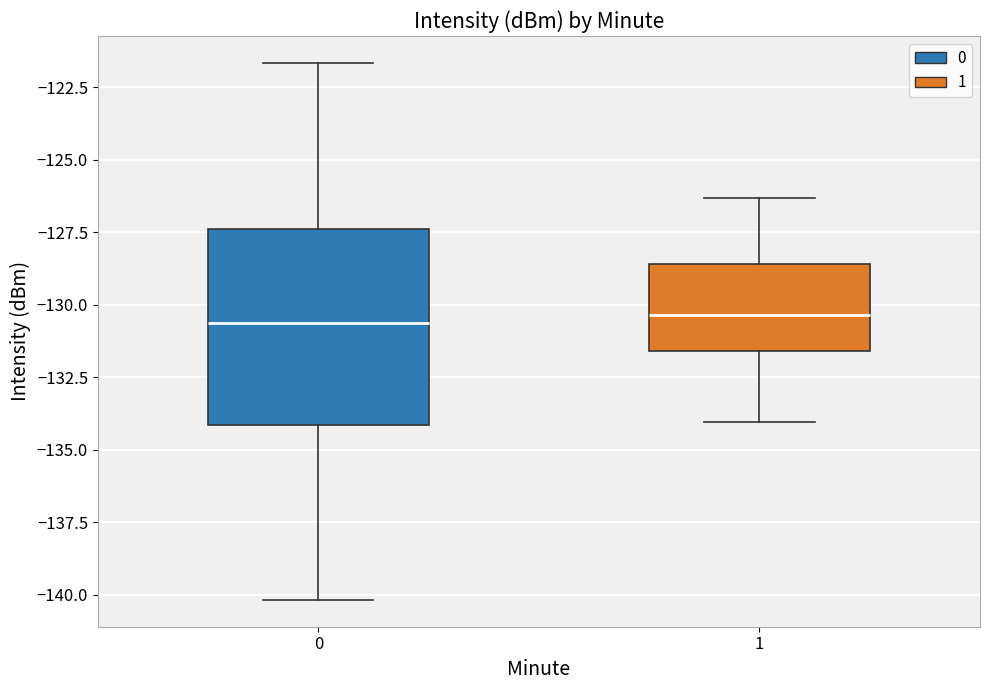

Reading left to right, read every box against the y-axis: the position of its median line, the range the box covers, and the ends of its whiskers. The values are not printed on the chart, so give them approximately, as read against the axis.

0: median -130.5, box -134.0 to -127.5, whiskers -140.0 to -121.5
1: median -130.5, box -131.5 to -128.5, whiskers -134.0 to -126.5